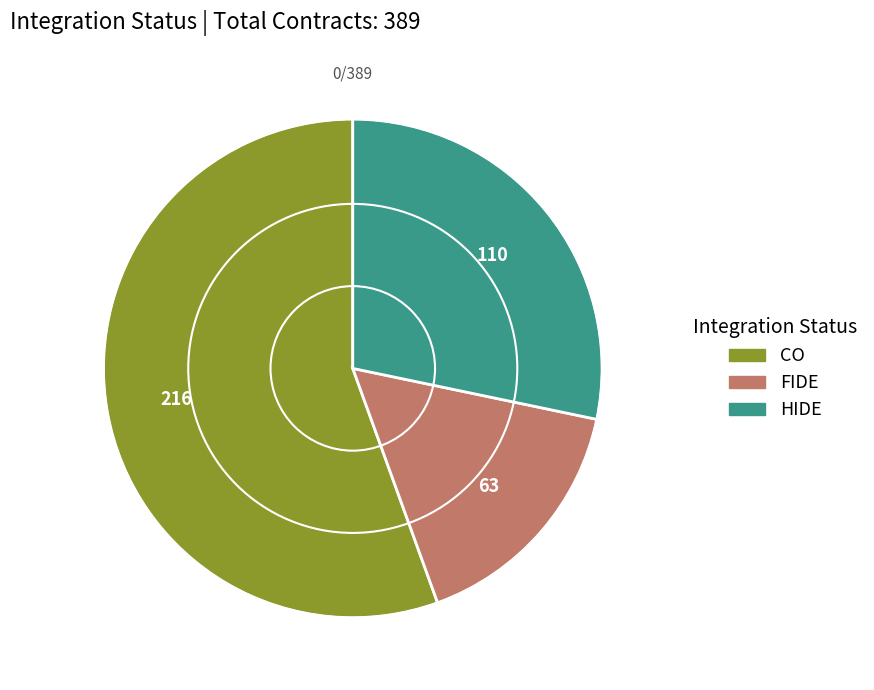

Which slice is the largest?

CO